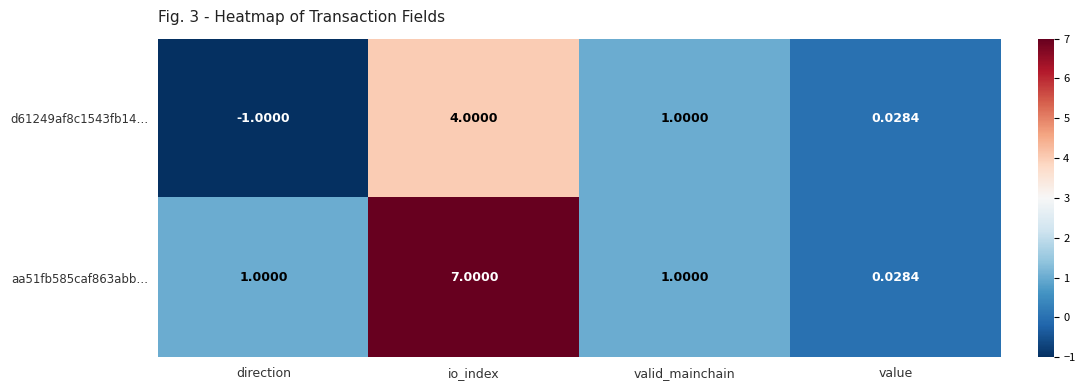

Is the value of d61249af8c1543fb14… at valid_mainchain greater than the value of aa51fb585caf863abb… at io_index?

No